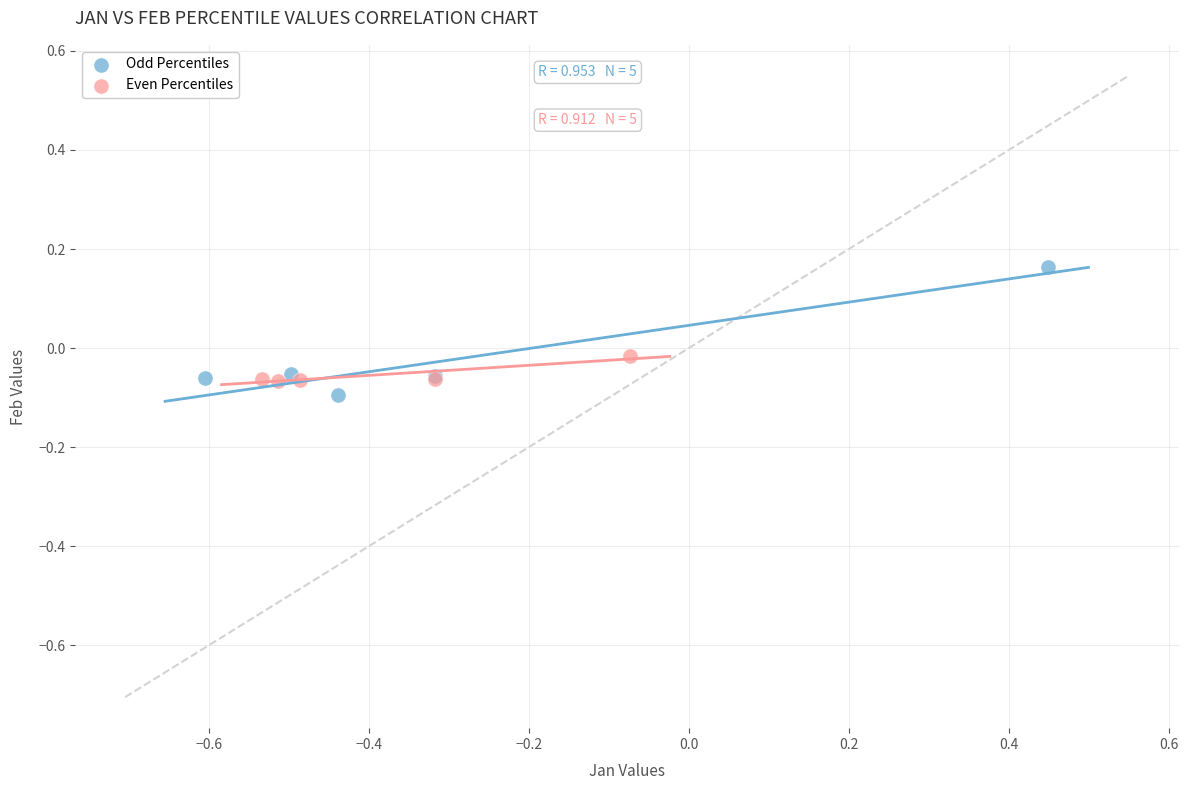

Which series contains the highest Y value?

Odd Percentiles